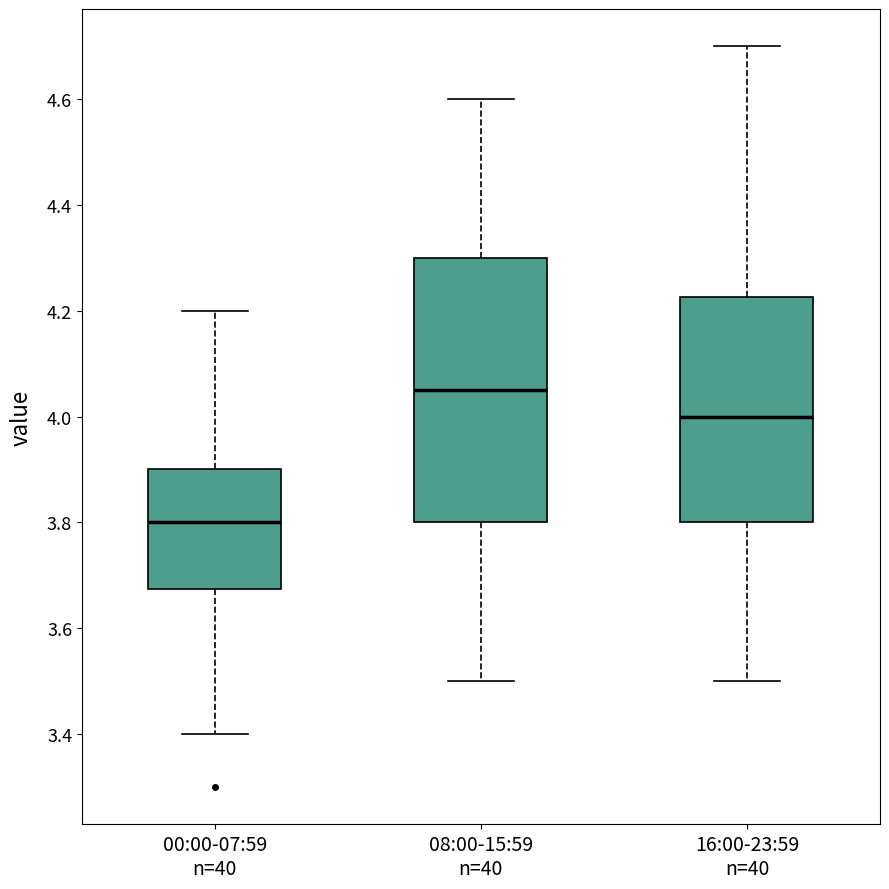

Which box's median line is the highest?

08:00-15:59 n=40